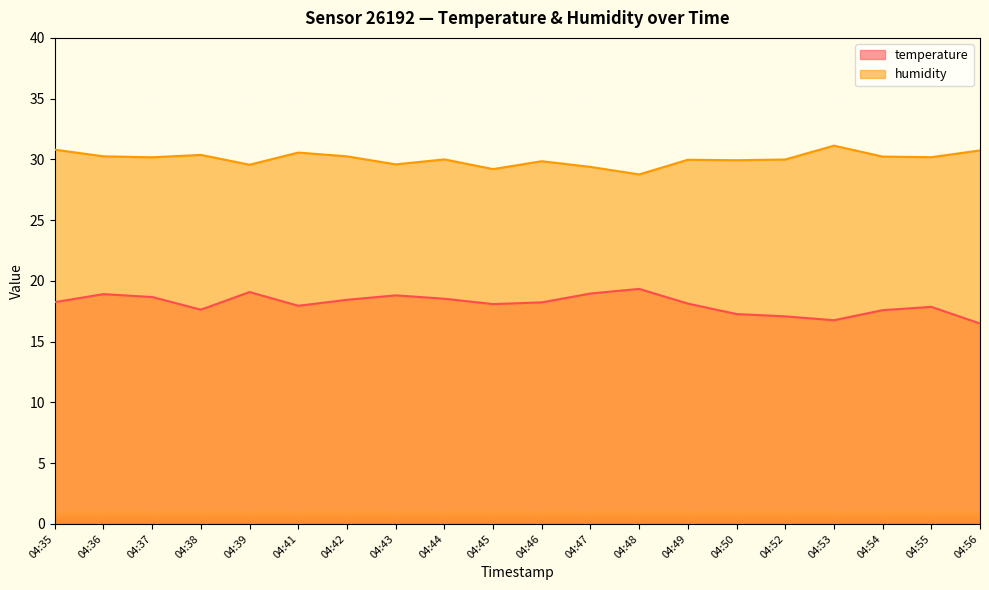

What is the sum of the humidity values at 04:39 and 04:47?

58.9